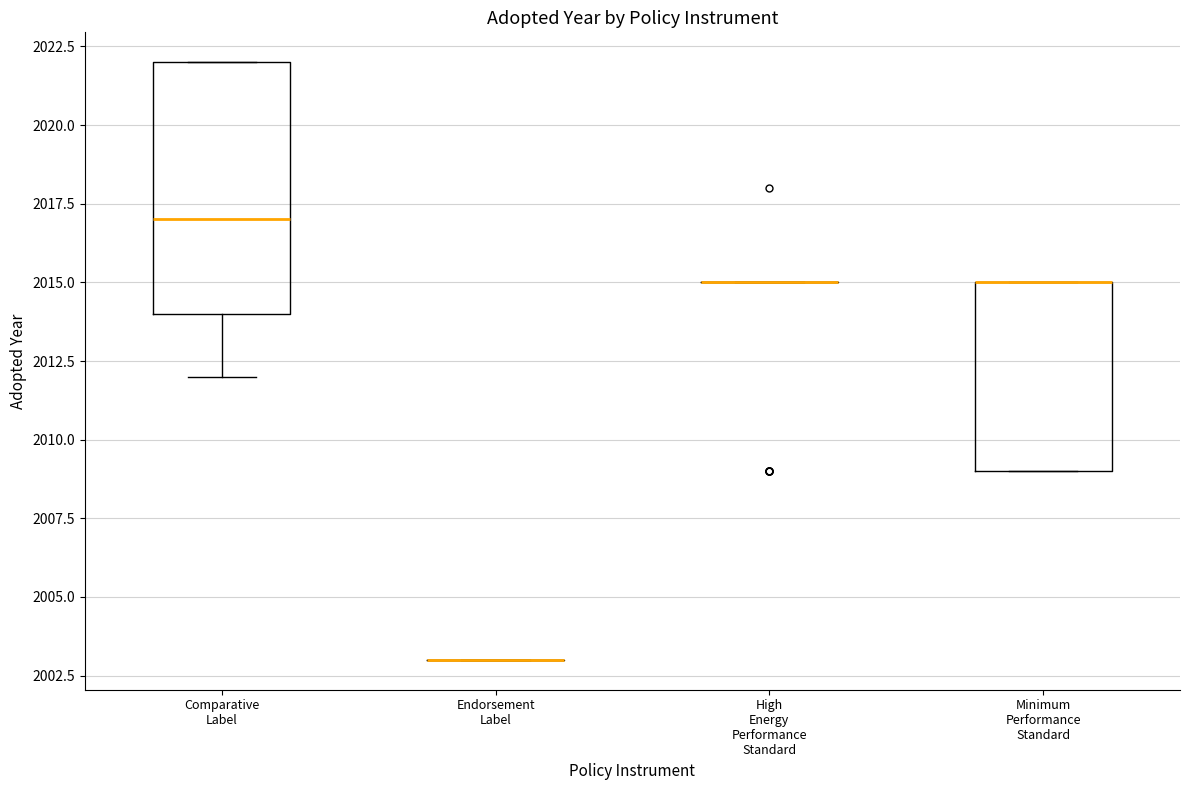

Reading left to right, transcribe this box plot: for each box, give where its median line is, the range the box spans, and where its two whiskers end, as read against the y-axis. The values are not printed on the chart, so give them approximately, as read against the axis.

Comparative Label: median 2017, box 2014 to 2022, whiskers 2012 to 2022
Endorsement Label: box collapsed to a line at 2003, whiskers 2003 to 2003
High Energy Performance Standard: box collapsed to a line at 2015, whiskers 2015 to 2015
Minimum Performance Standard: median 2015 (drawn on the box's upper edge), box 2009 to 2015, whiskers 2009 to 2015